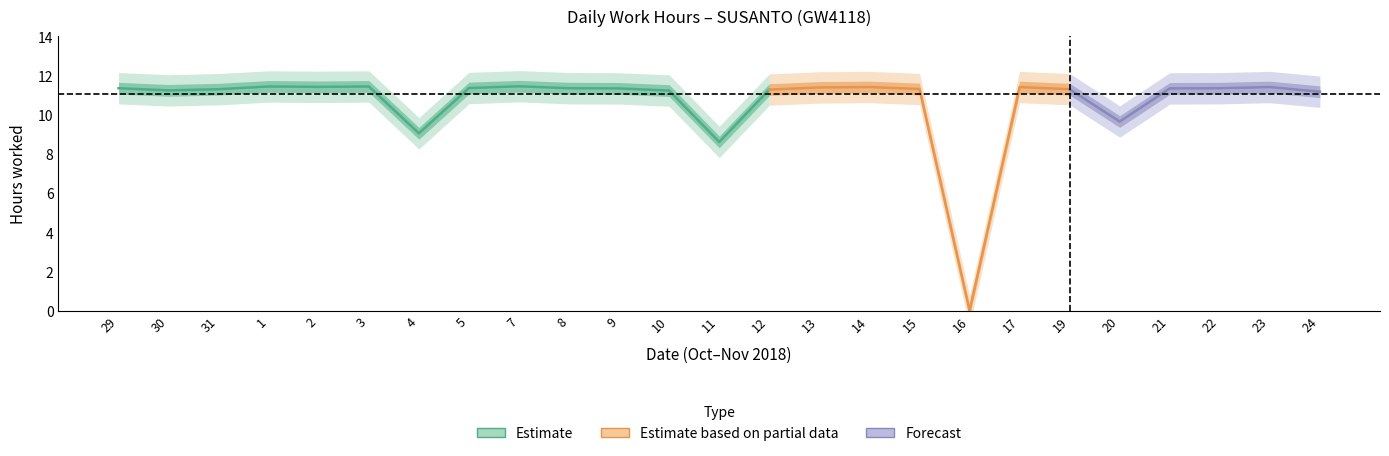

What is the value of the 19th point from the left?

11.4